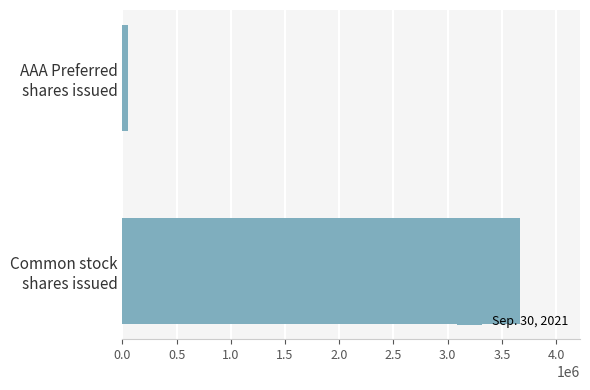

Count the values in the range 56413 to 3670086.

2